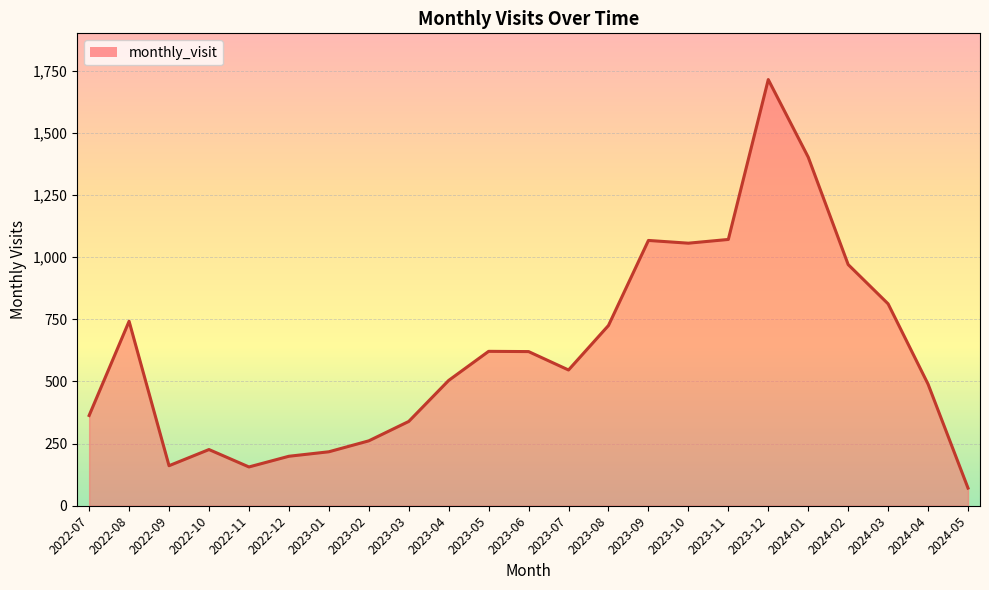

At which label is the value closest to 892?

2024-02